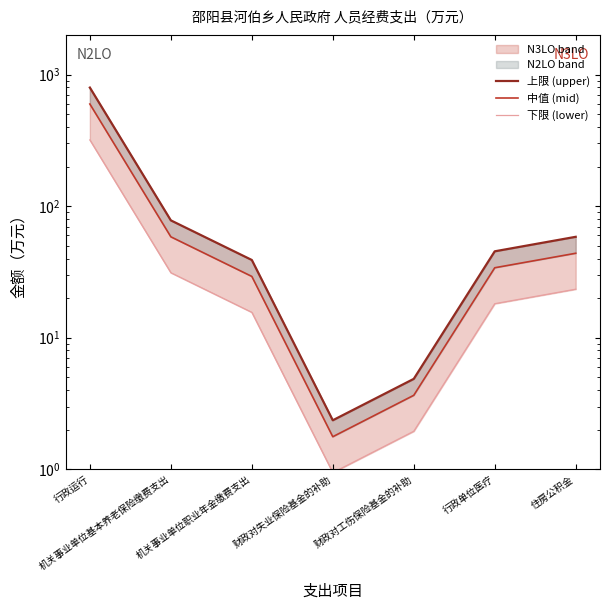

True or false: 中值 (mid) has more than 0 points higher than both neighbors.

False